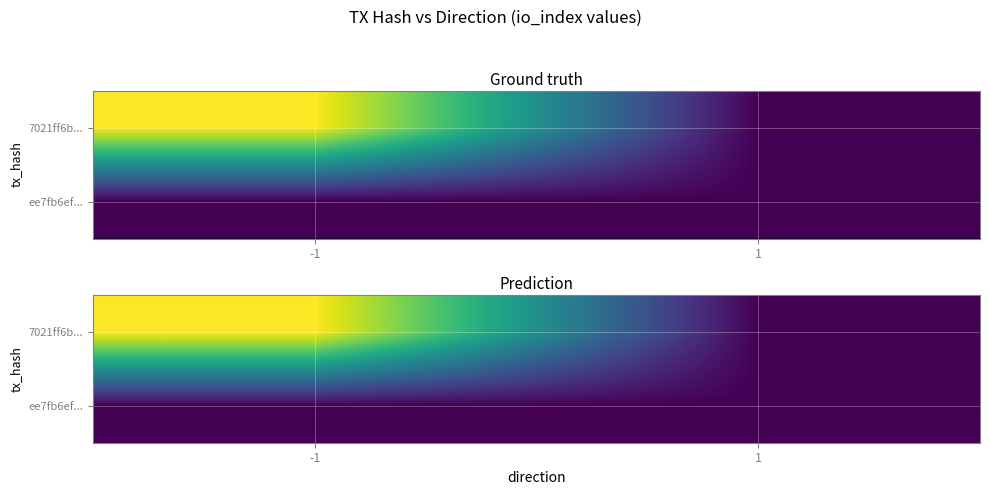

The value of ee7fb6ef... at -1 is 0. True or false?

True